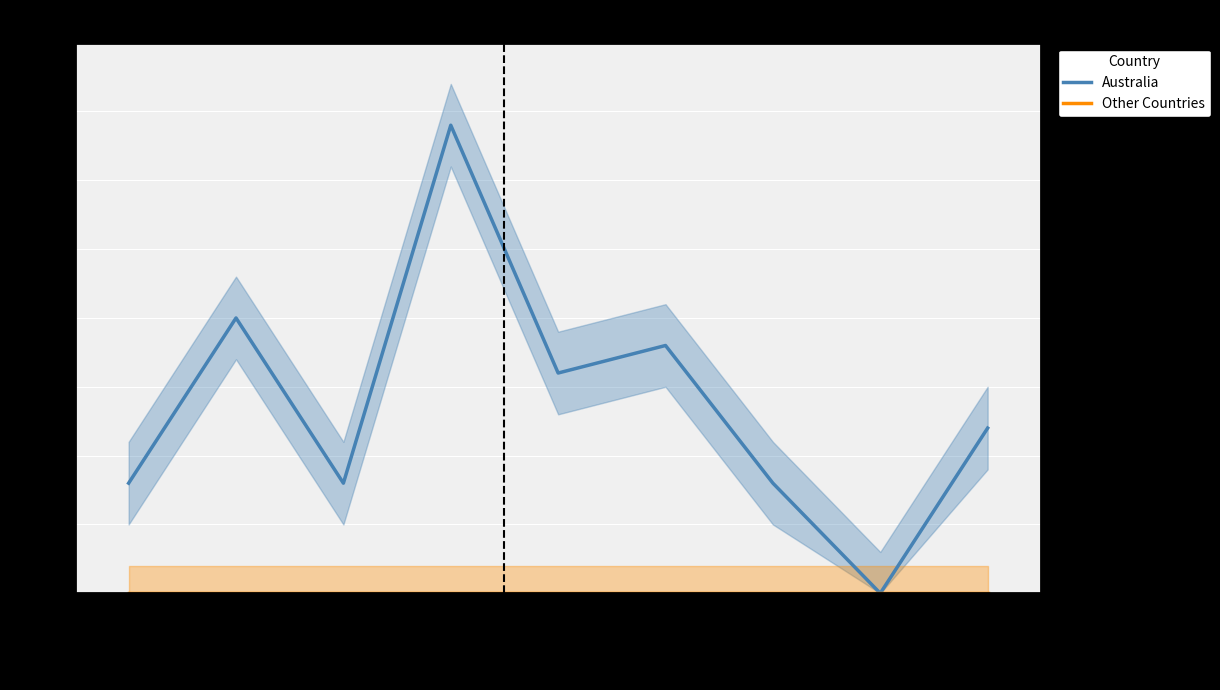

Rank the series at 5-14 years from highest to lowest value.

Australia, Other Countries